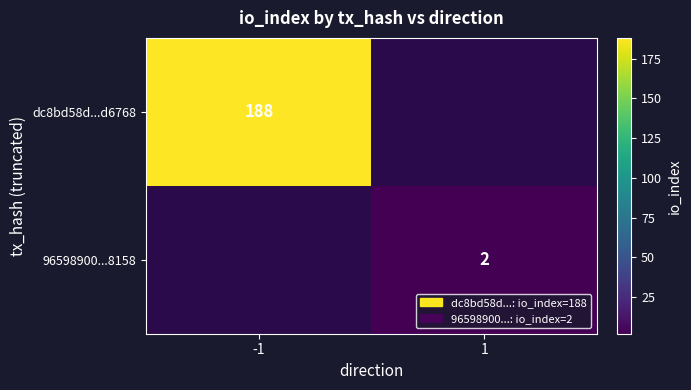

True or false: 96598900...8158 has a value of 2 at 1.

True